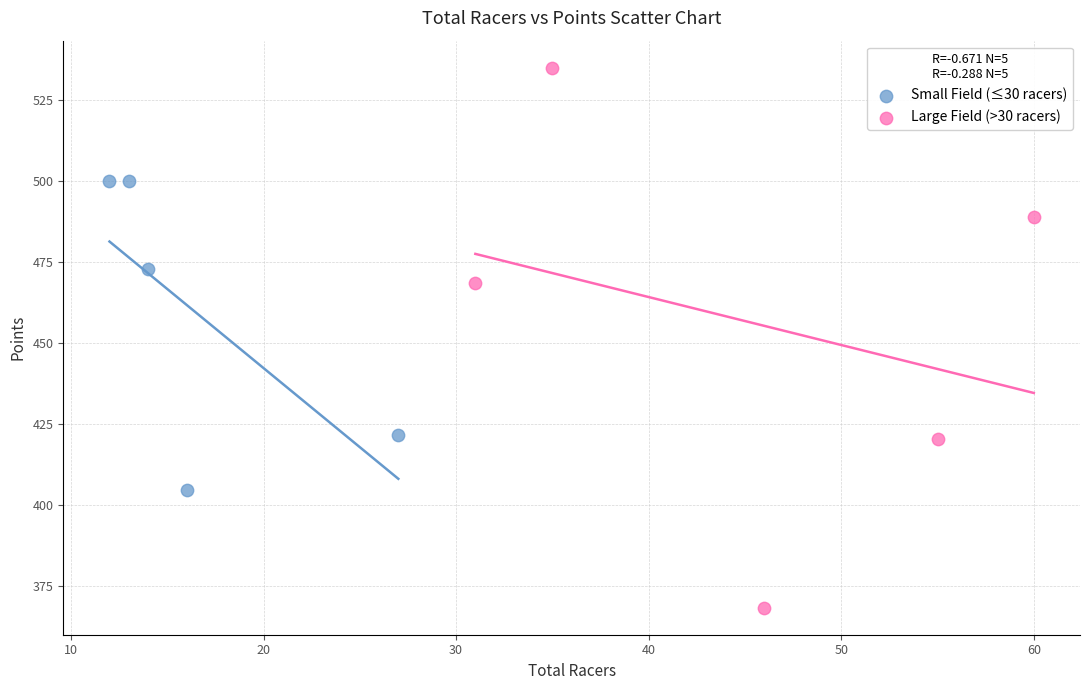

Which series contains the highest Y value?

Large Field (>30 racers)